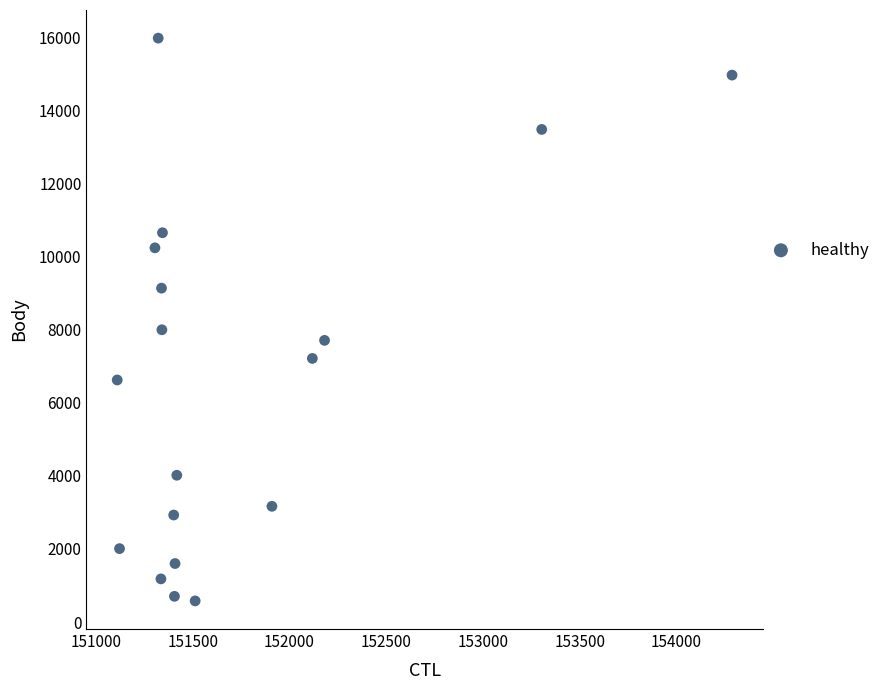

What is the range of Y values (max minus min)?

15399